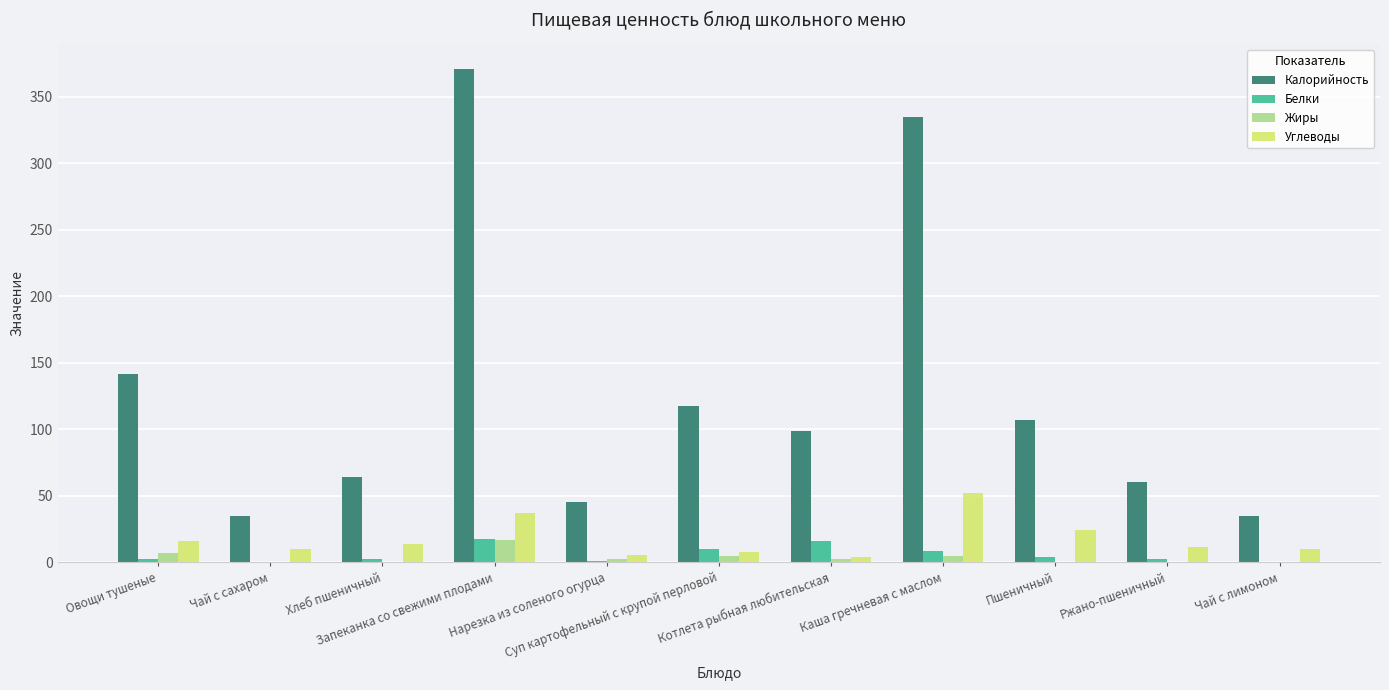

At which category does the chart reach its peak across all series?

Запеканка со свежими плодами